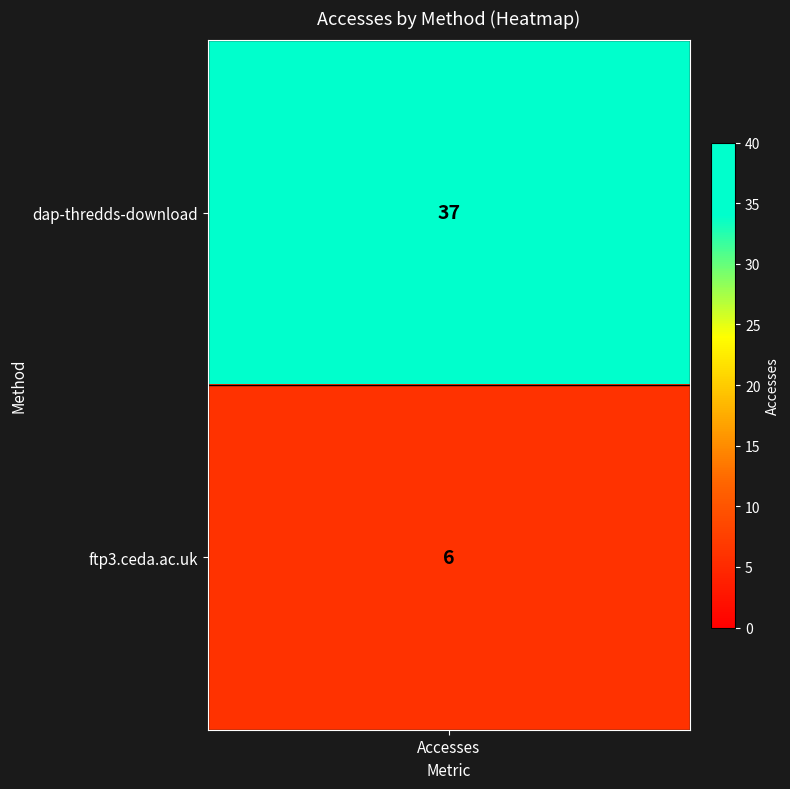

Is it true that the value at dap-thredds-download is 37?

True